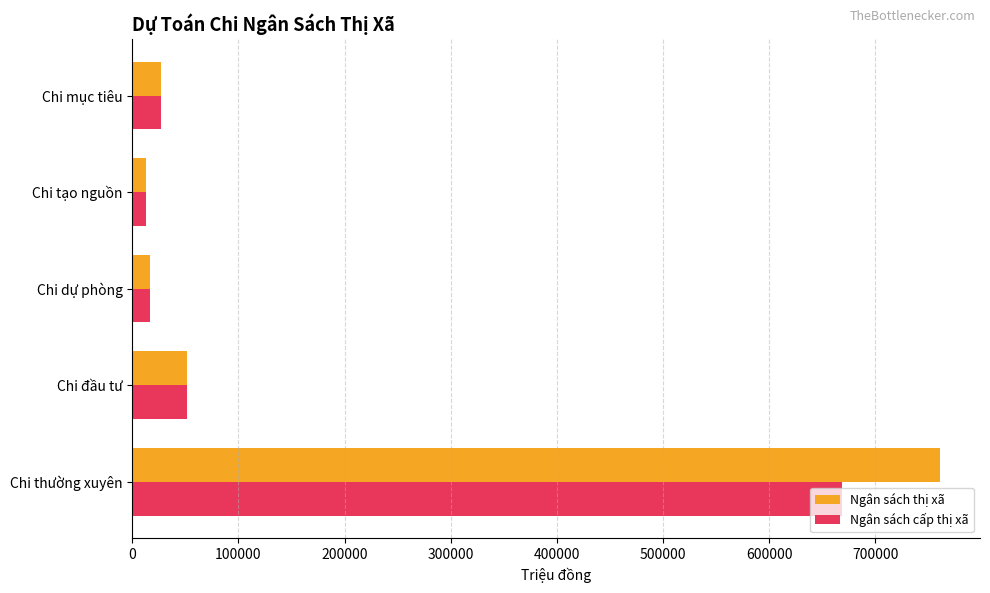

True or false: Ngân sách cấp thị xã has a value of 16506 at Chi dự phòng.

True